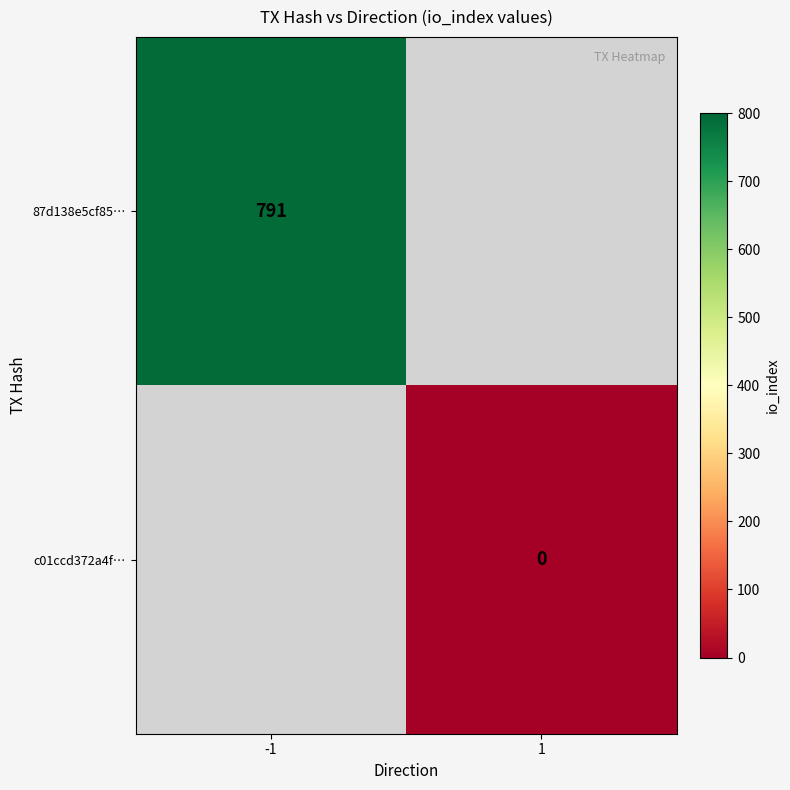

The value of 87d138e5cf85… at -1 is 791. True or false?

True